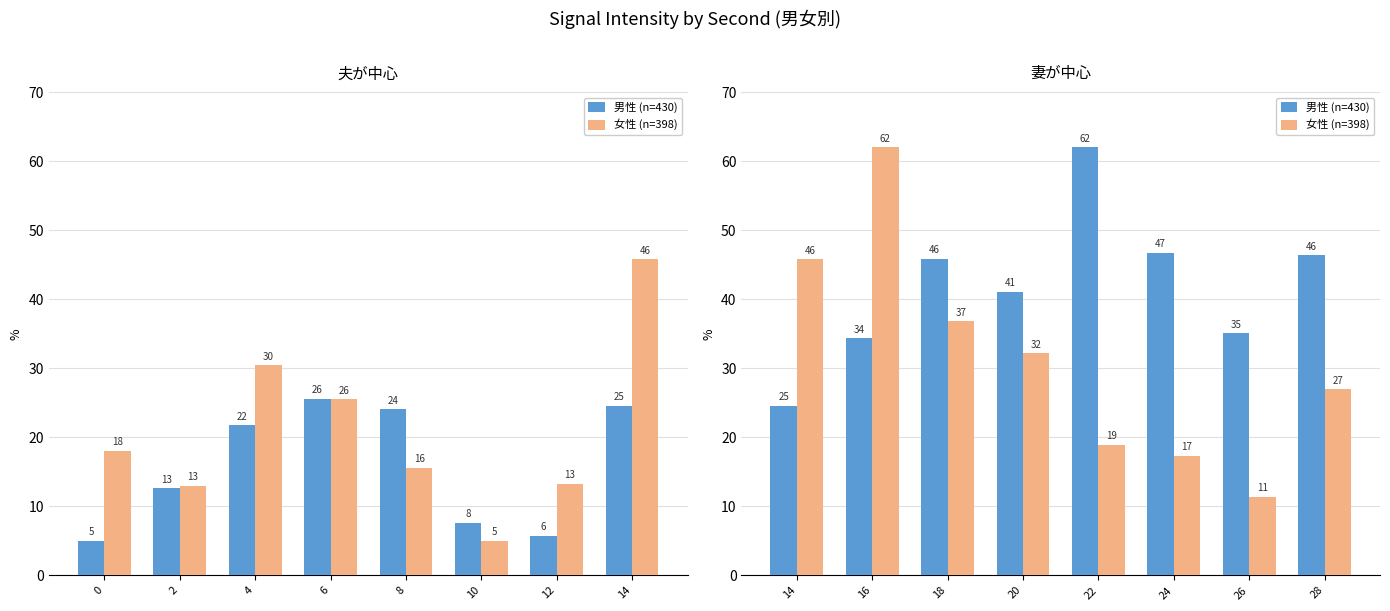

What is the average value of the 女性 (n=398) series?

31.4